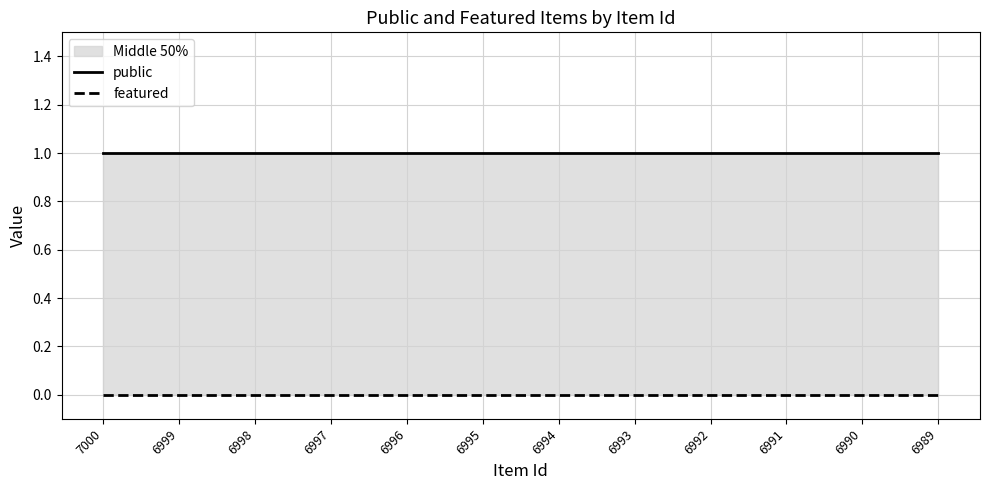

What is the sum of all public values?

12